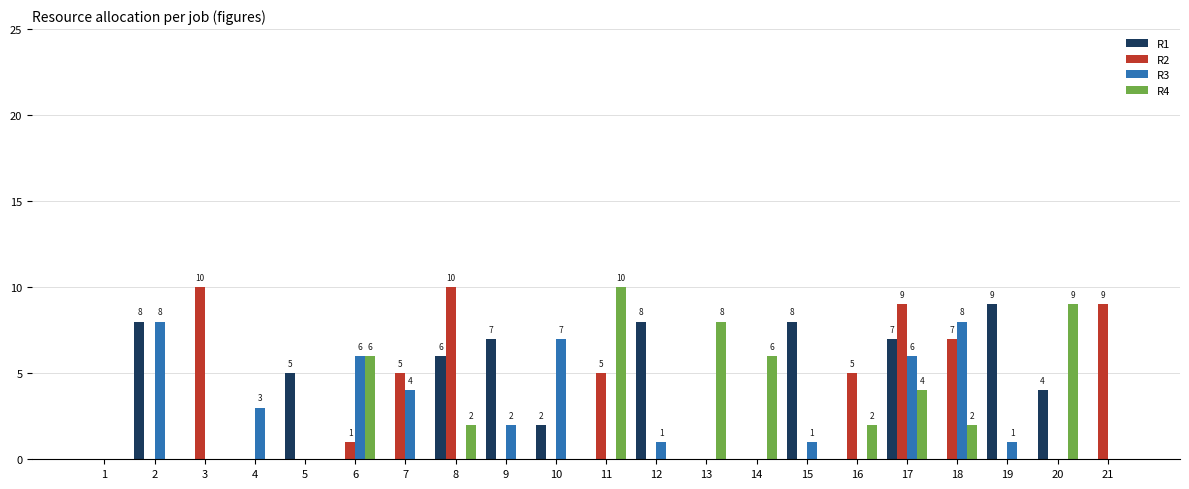

Which series changed the most between 6 and 17?

R2